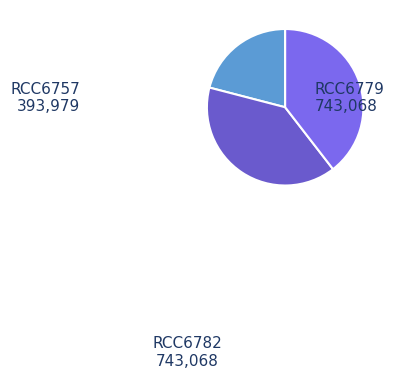

Approximately how many times larger is the value at RCC6757 compared to RCC6782?

0.5